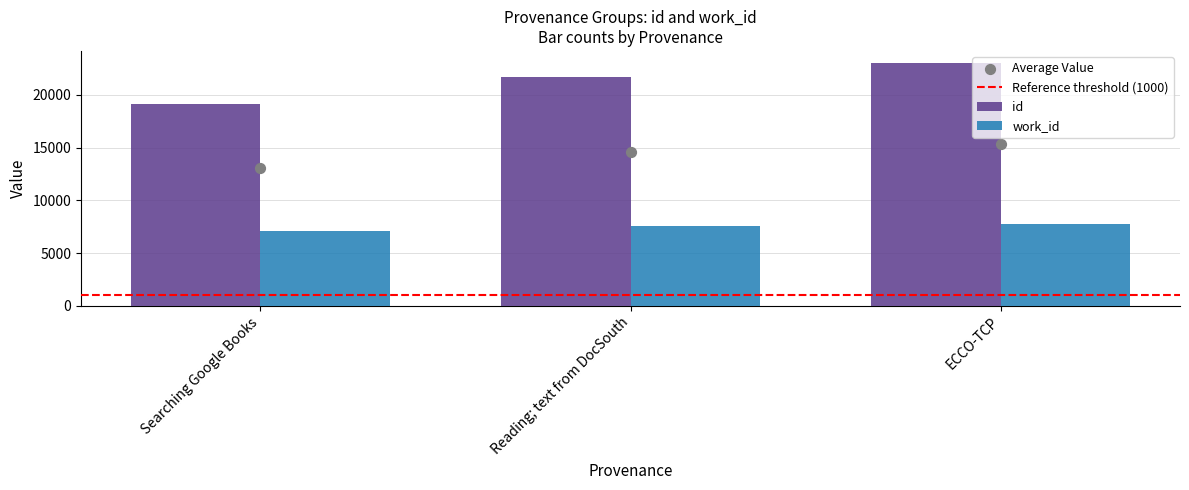

Is the value of id at ECCO-TCP greater than the value of work_id at ECCO-TCP?

Yes